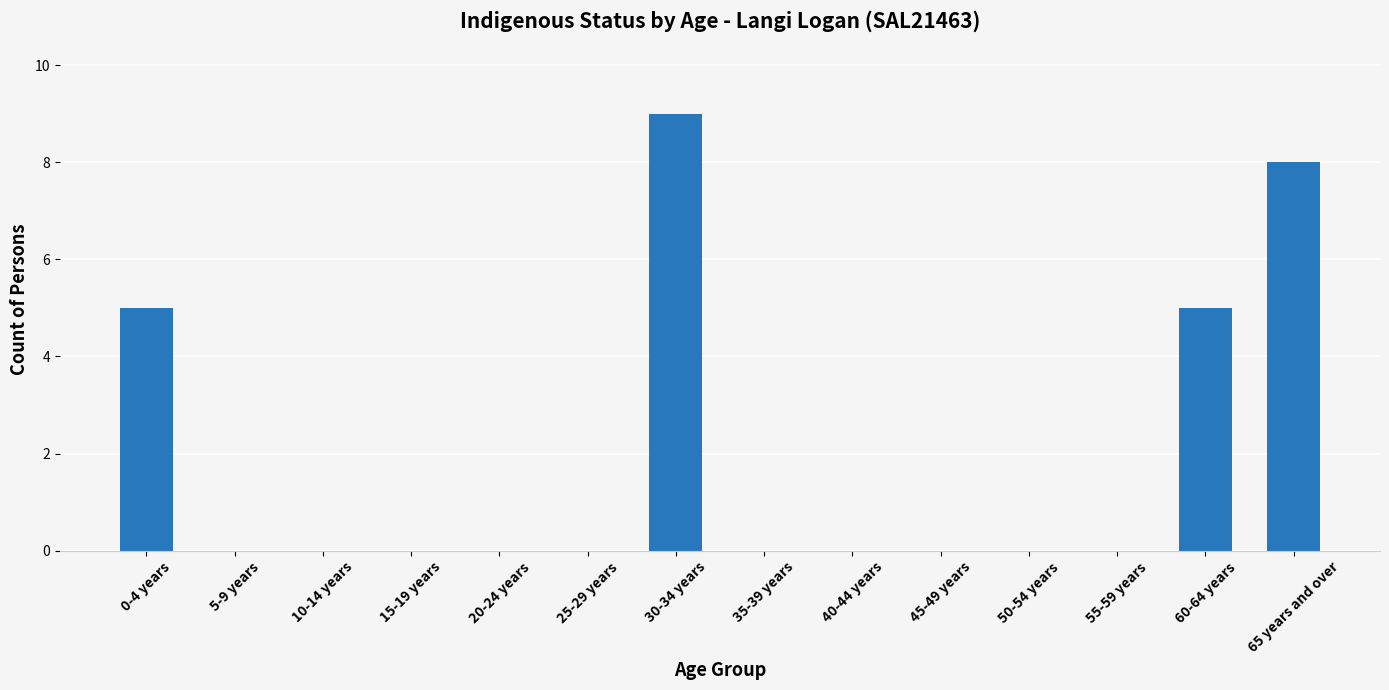

The value at 20-24 years is -4. True or false?

False